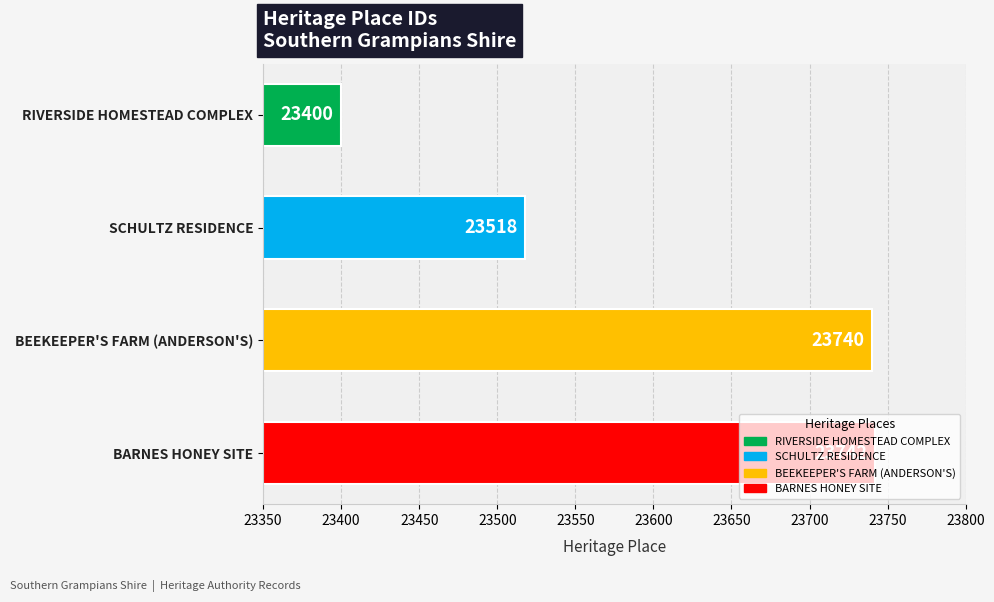

The value at SCHULTZ RESIDENCE is 33021. True or false?

False